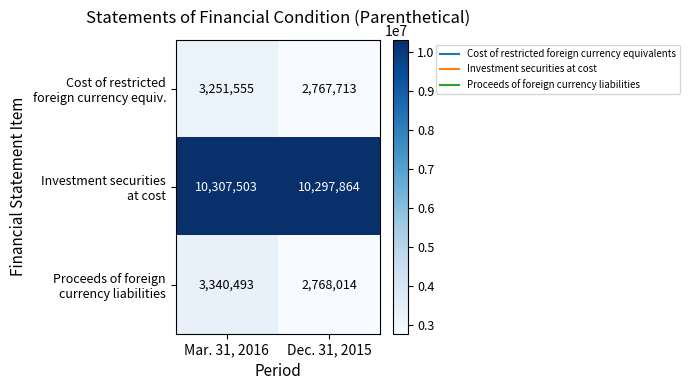

What is the smallest value displayed?

2767713